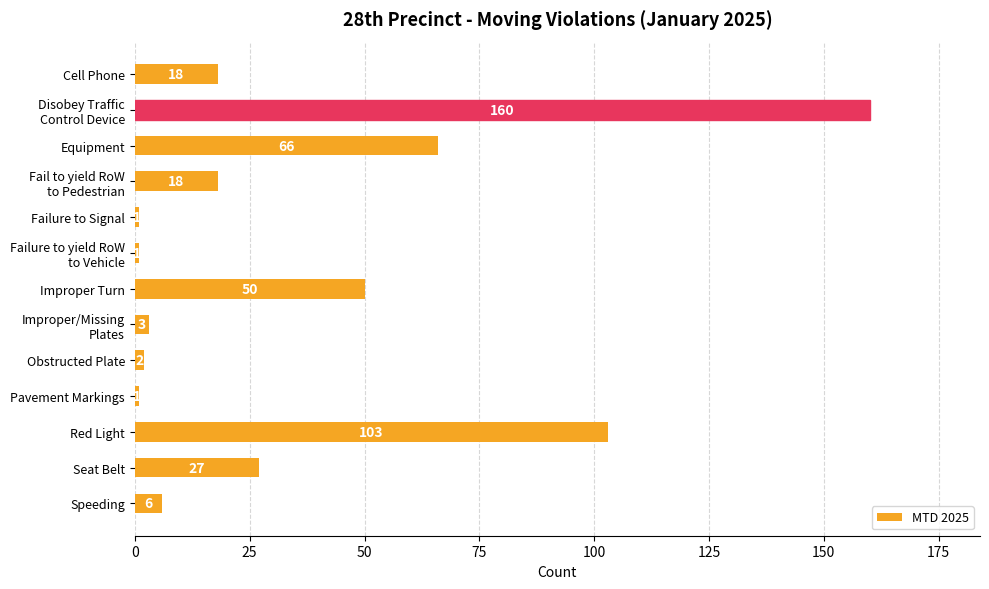

What position from the bottom is Cell Phone?

13